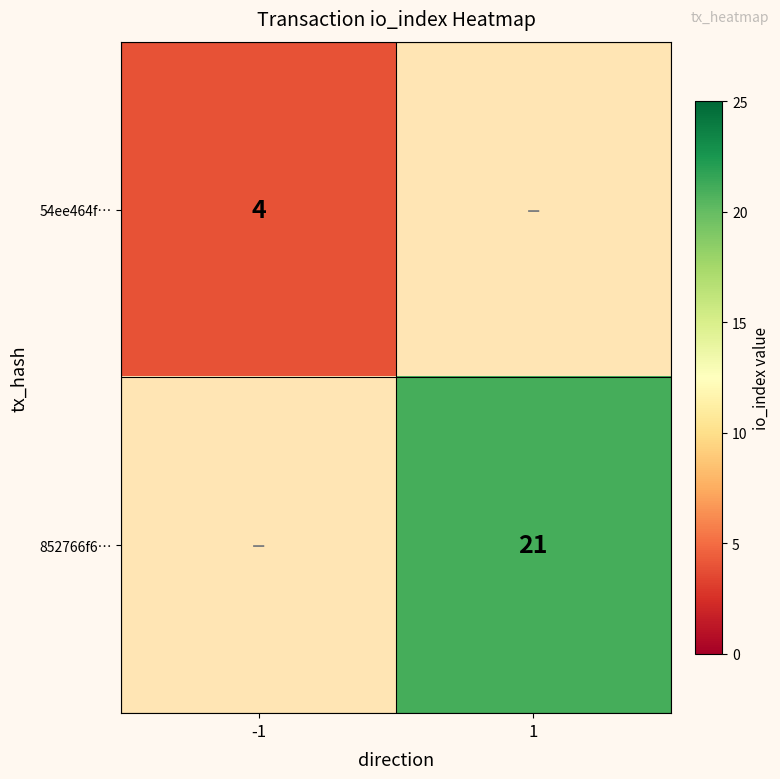

At how many categories does at least one series exceed 20?

1